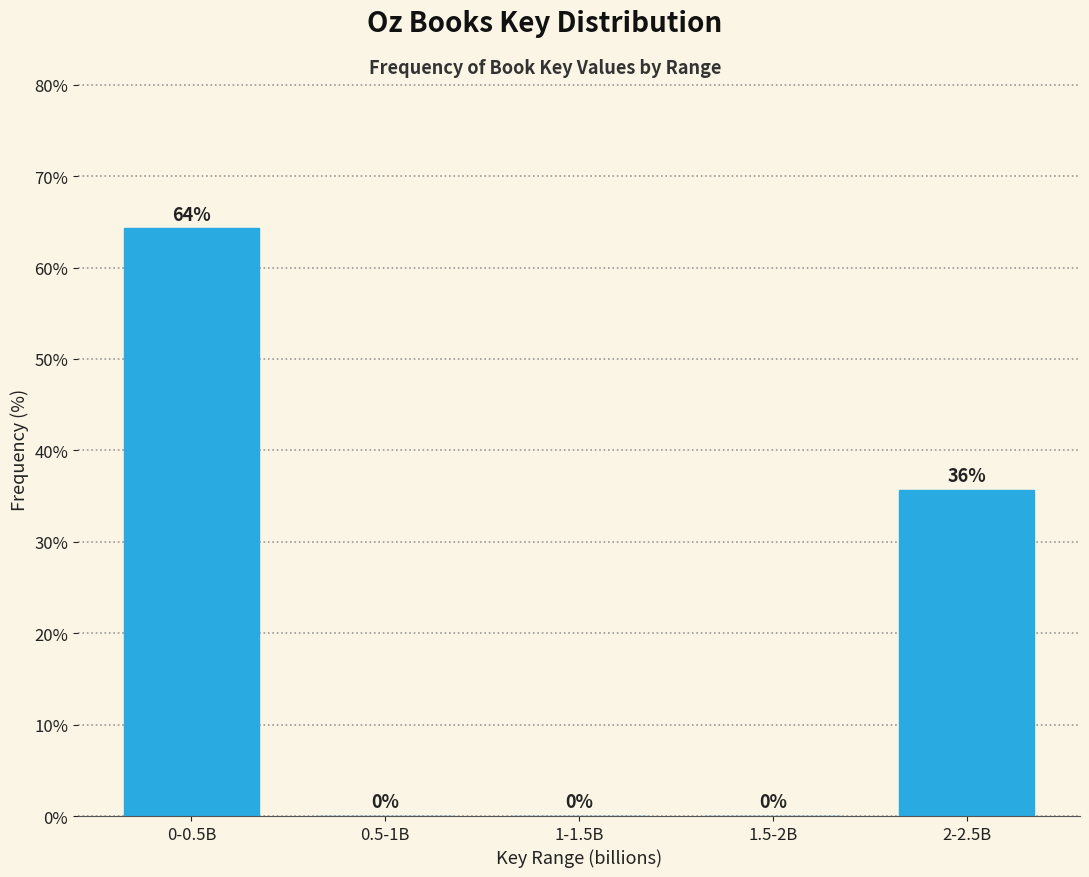

Is it true that the value at 1-1.5B is 38.1?

False